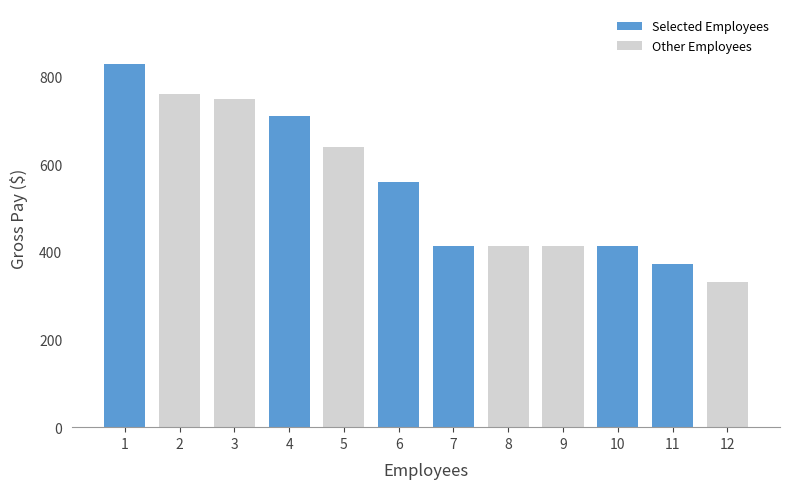

Is it true that the value at 5 is 1074.6?

False